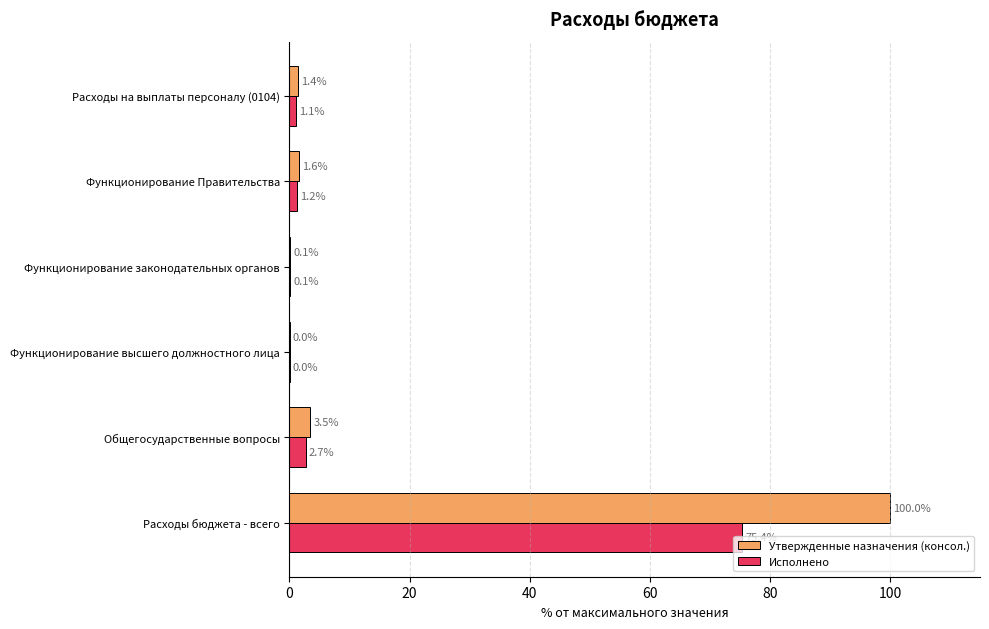

Which series has the largest total across all categories?

Утвержденные назначения (консол.)